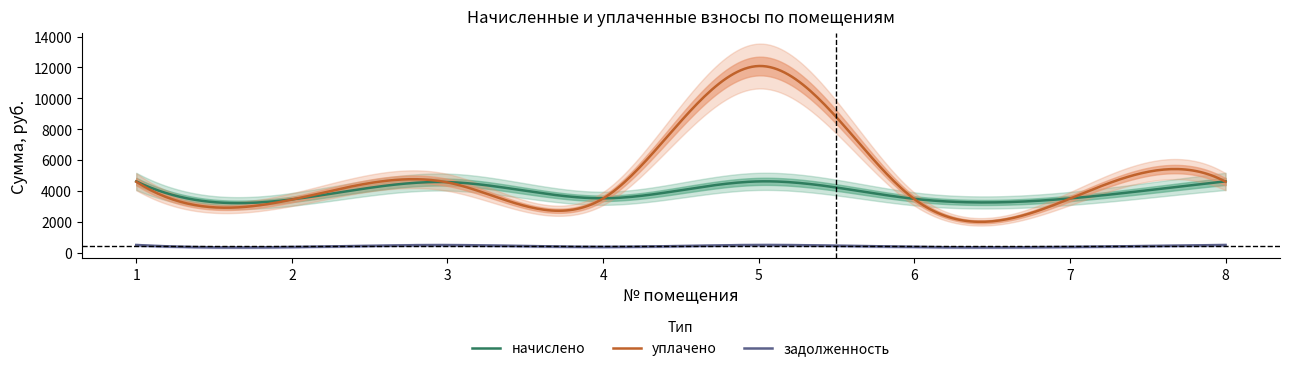

Rank the series at 2 from lowest to highest value.

задолженность, уплачено, начислено